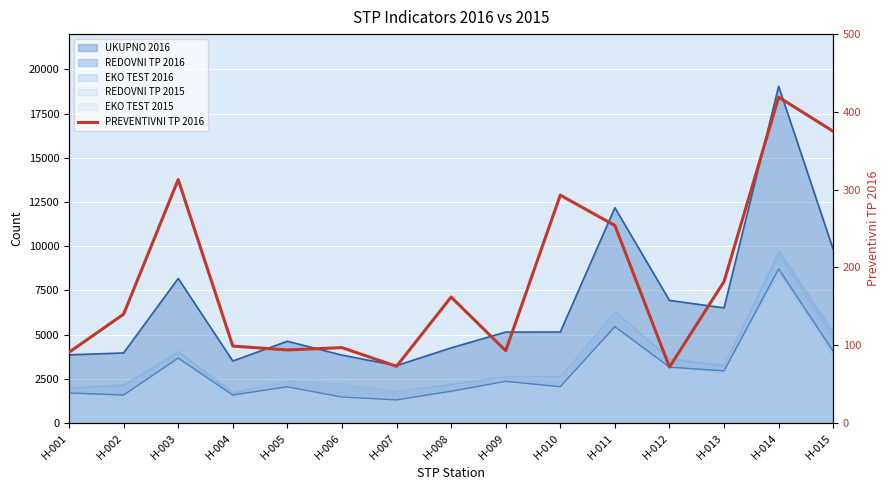

What is the difference between the second highest and second lowest values?

302